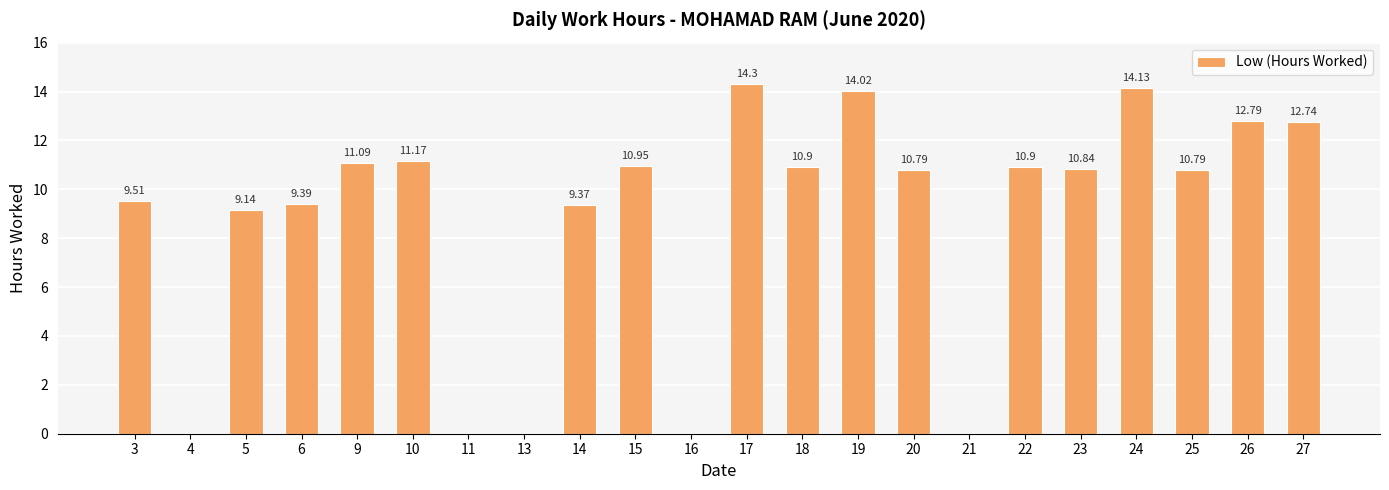

How many series are shown in this chart?

1